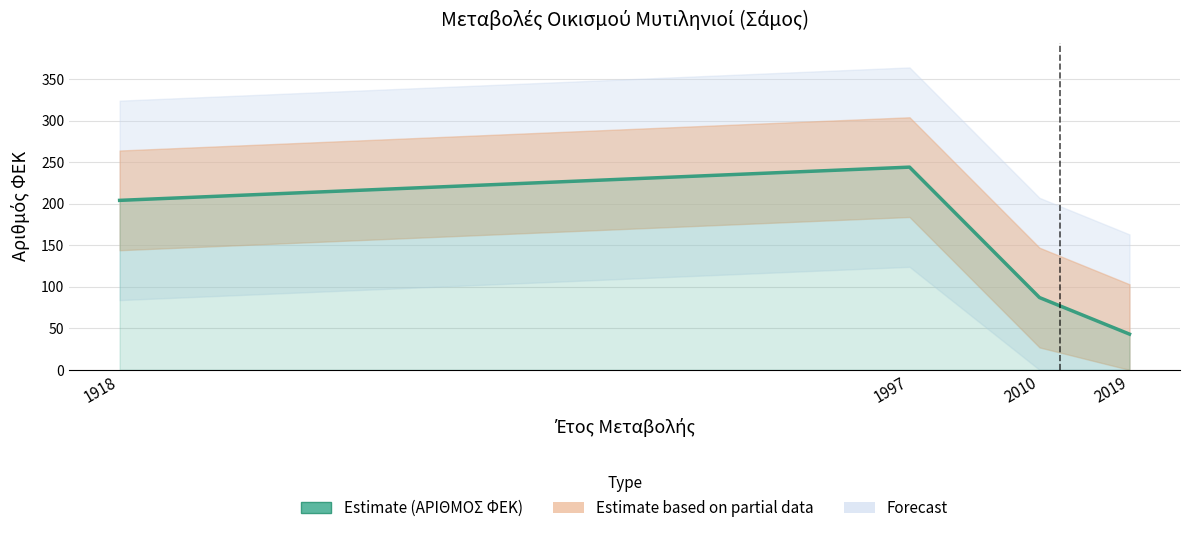

The value at 2019 is 43. True or false?

True